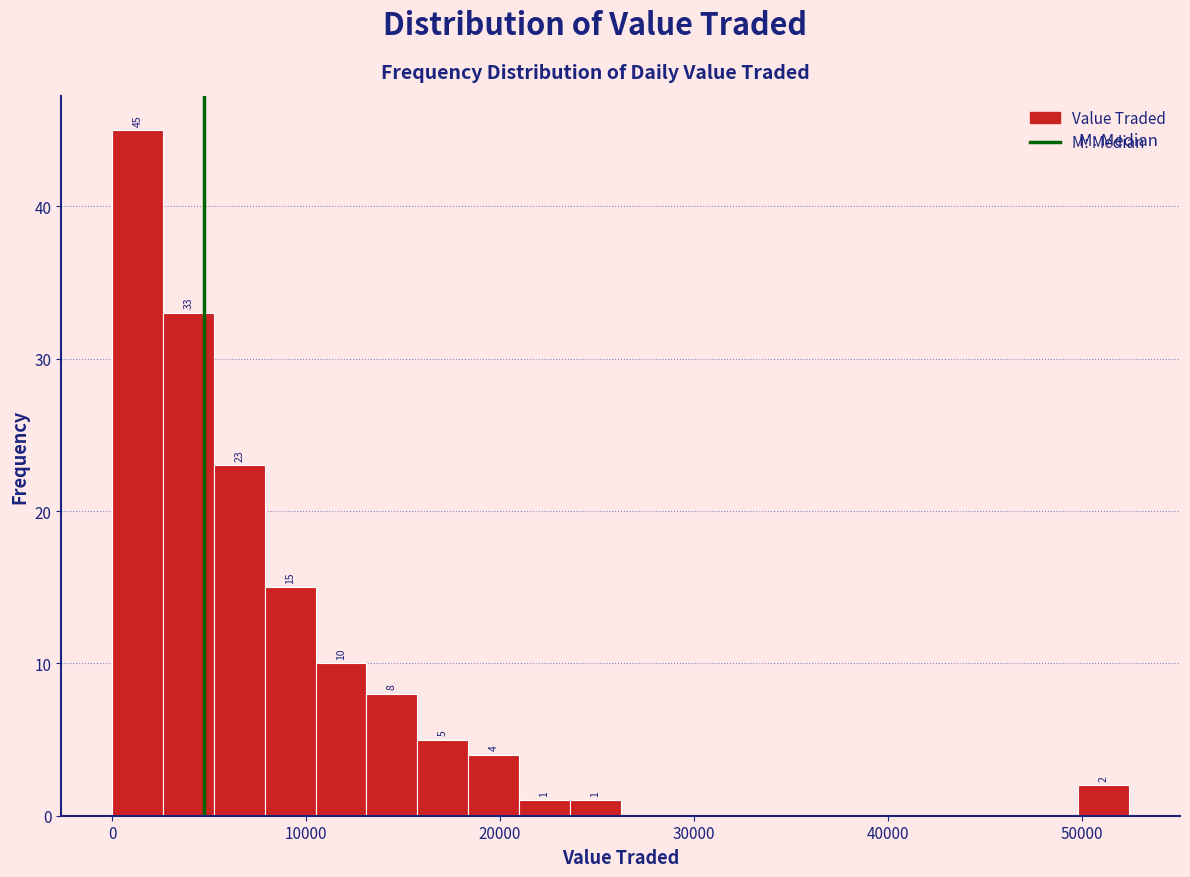

Around what value on the x-axis is the tallest bar? Give the approximate position of its centre, as read against the axis.

1000